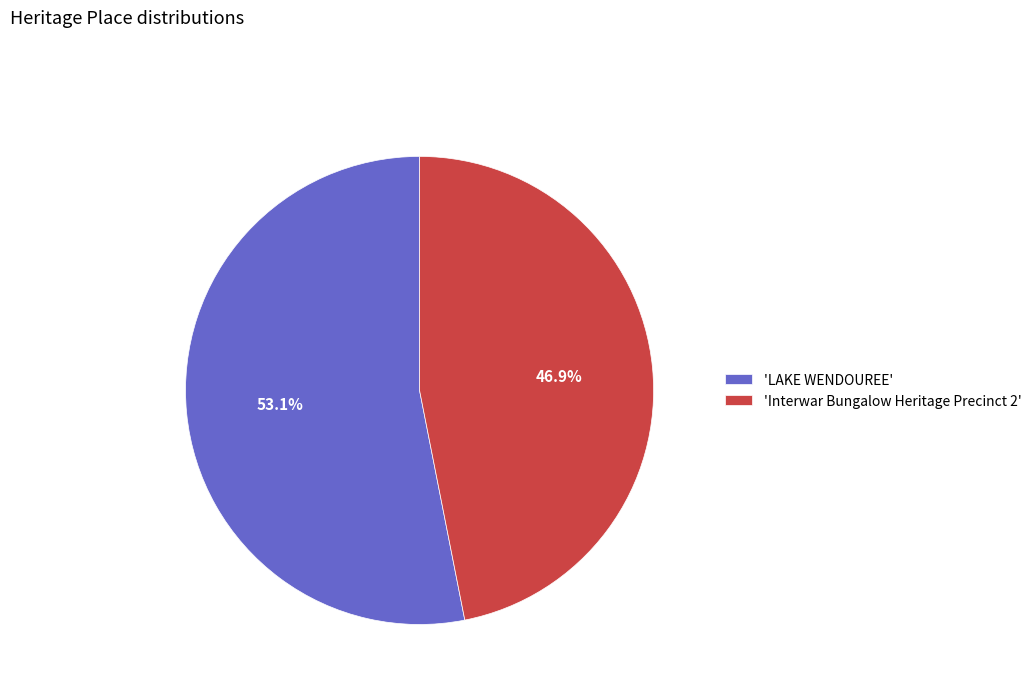

Rank the categories by value from highest to lowest.

'LAKE WENDOUREE', 'Interwar Bungalow Heritage Precinct 2'